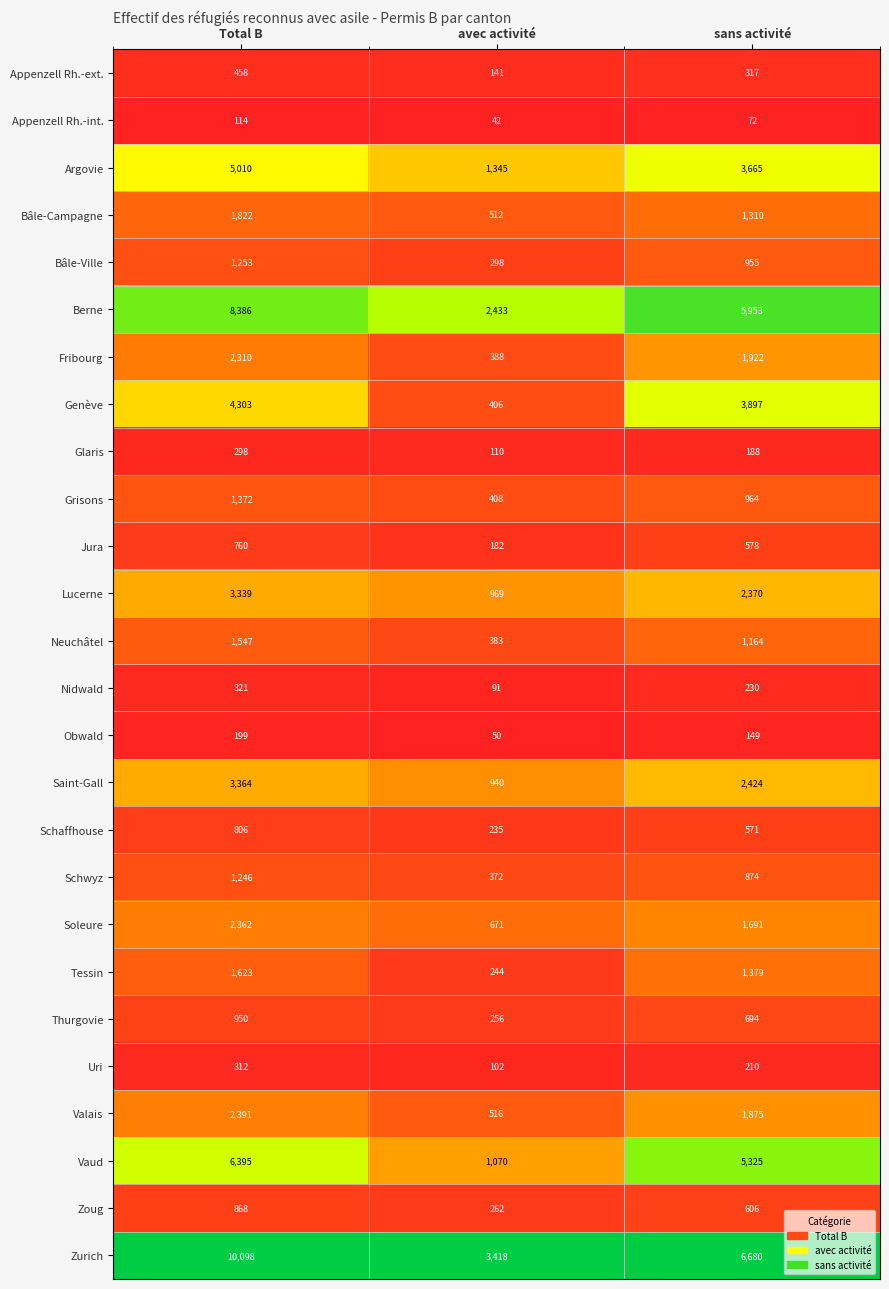

What is the difference between the highest and lowest values at Total B?

9984